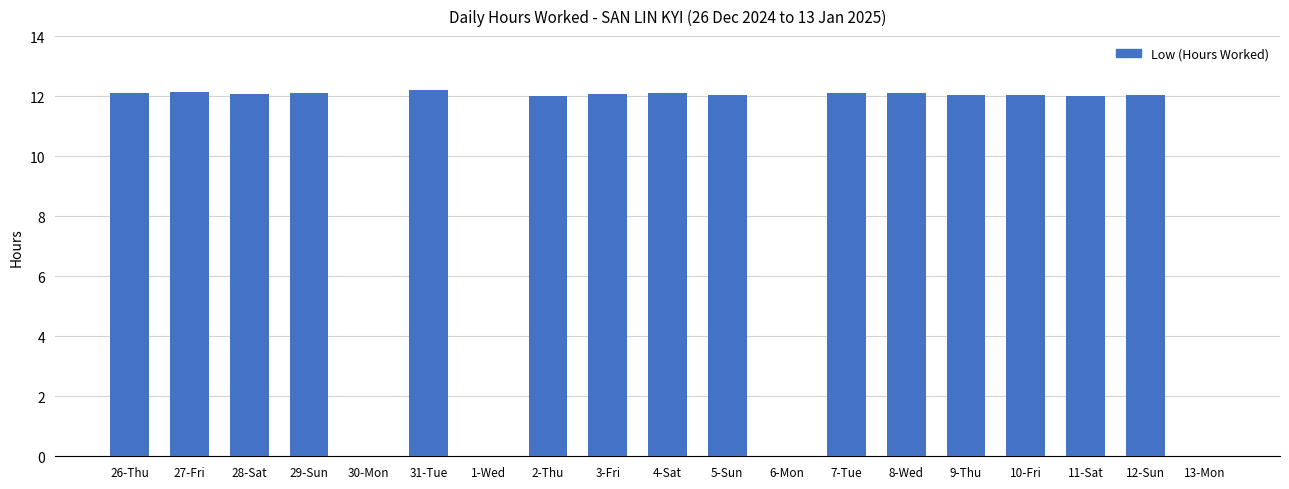

How many series are shown in this chart?

1